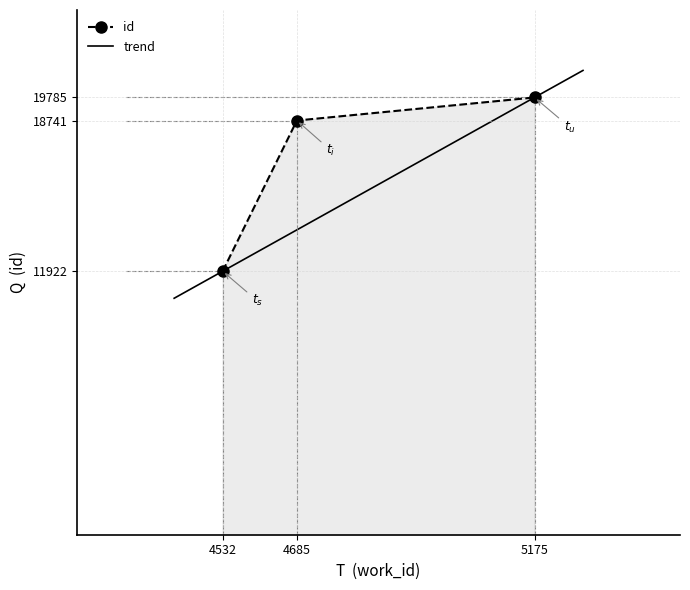

The value at 4685 is 18741. True or false?

True